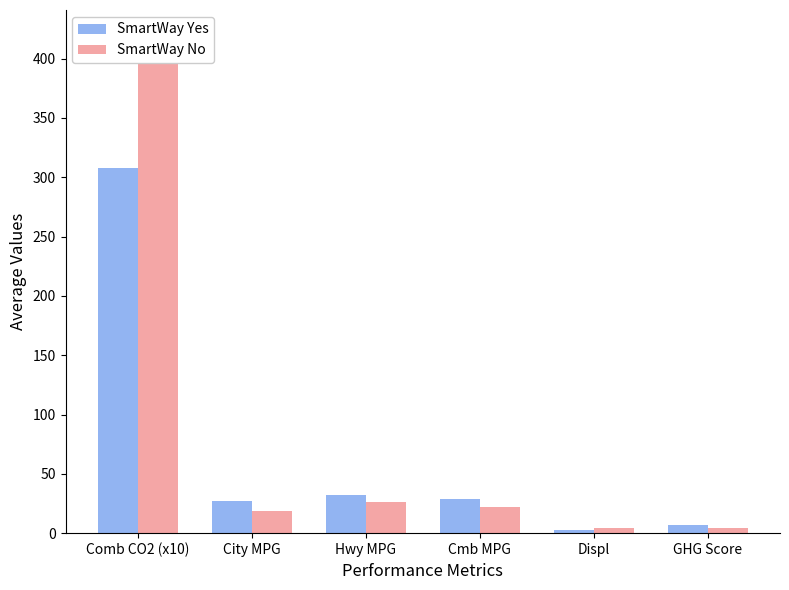

True or false: SmartWay No has a value of 21.8 at Cmb MPG.

True